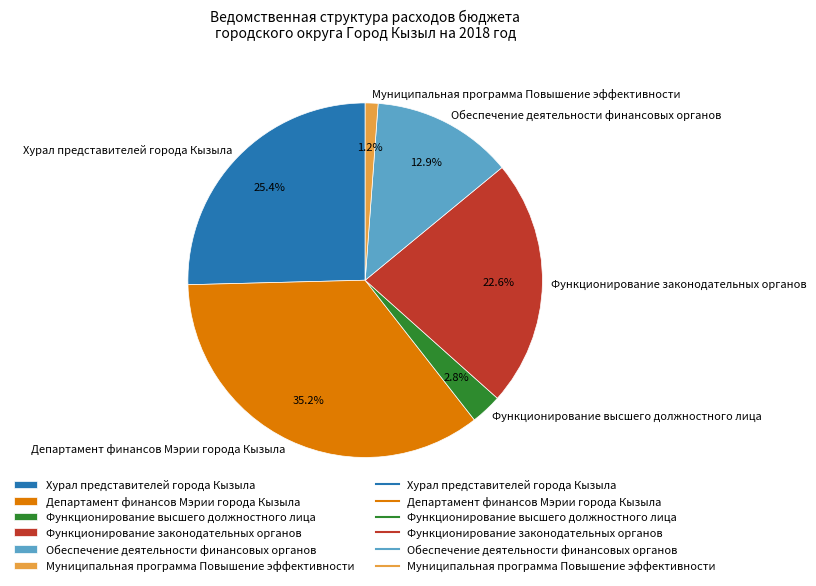

Count the number of slices in the pie.

6